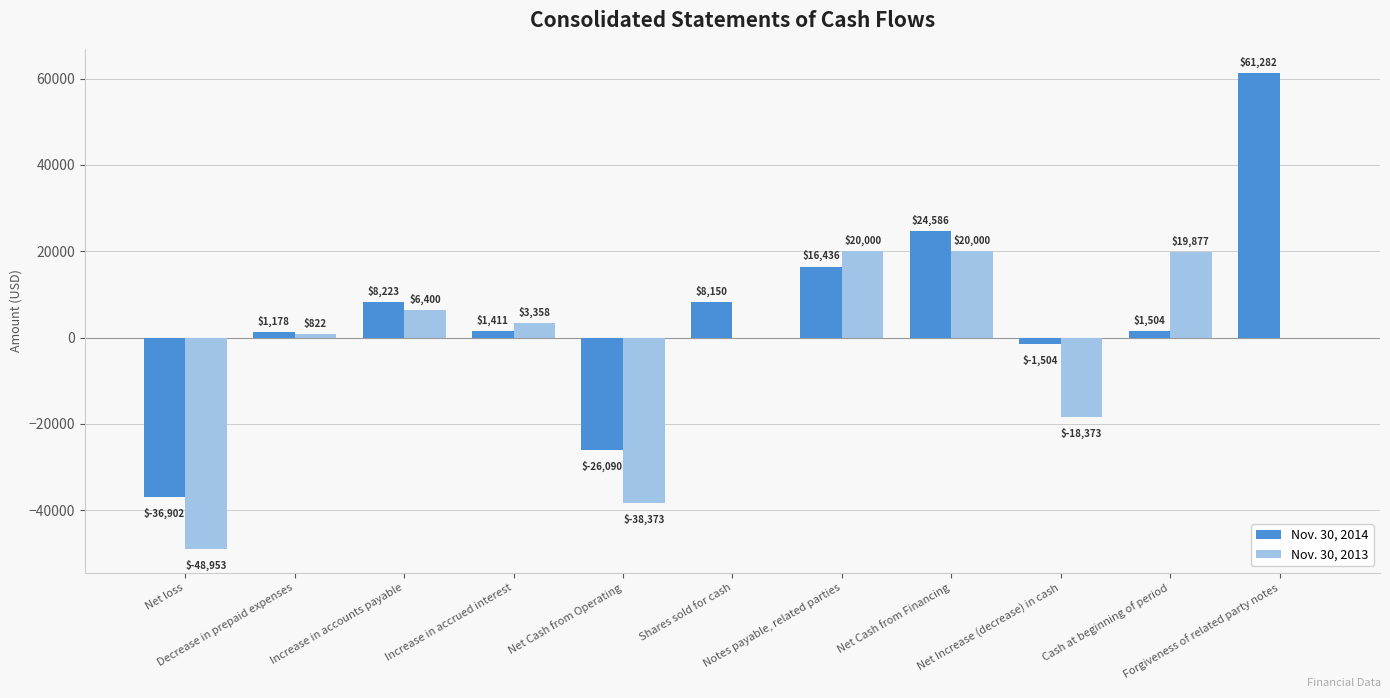

What is the average value of the Nov. 30, 2013 series?

-3204